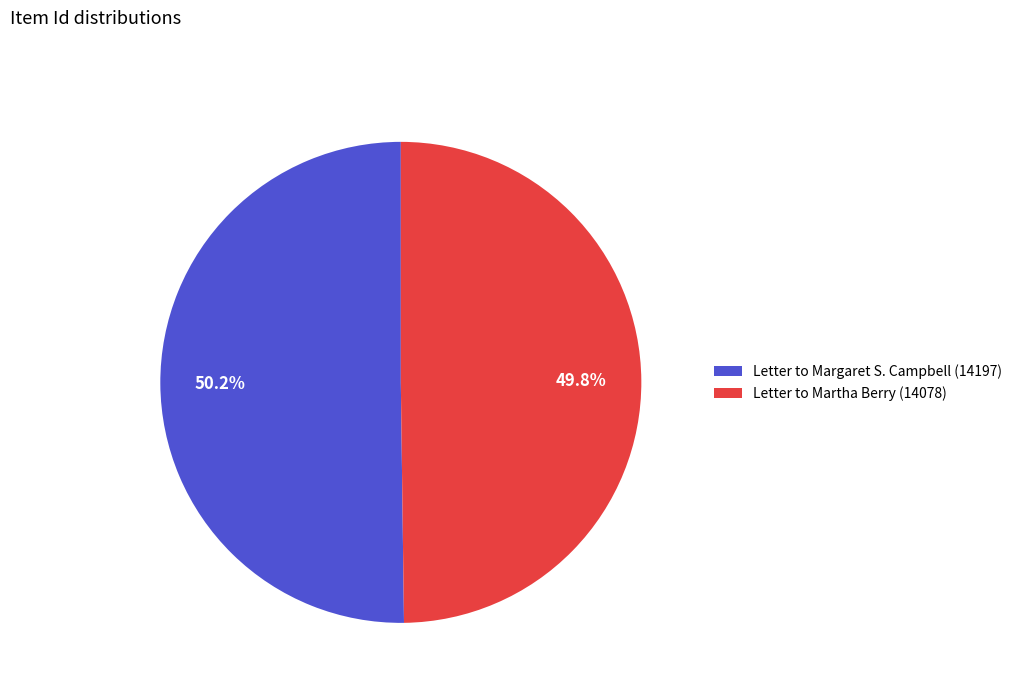

What percentage do Letter to Martha Berry (14078) and Letter to Margaret S. Campbell (14197) together represent?

100.0%